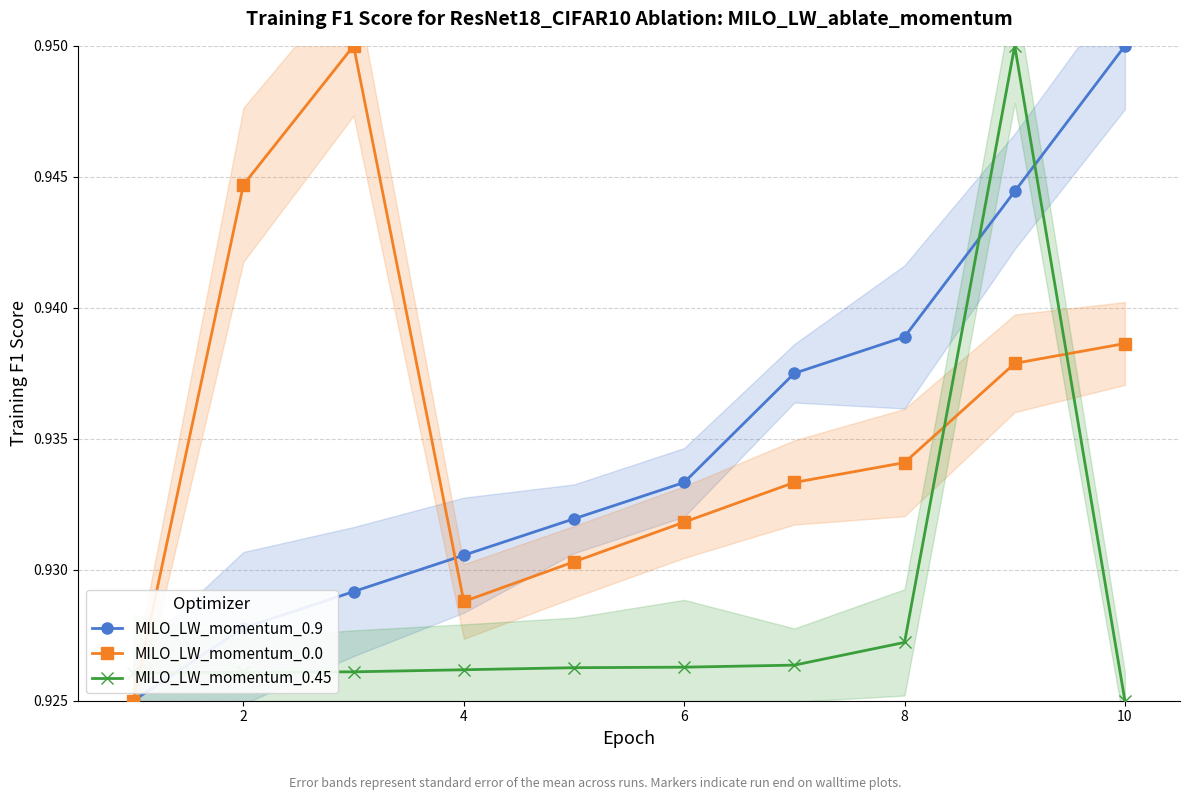

Count the MILO_LW_momentum_0.0 values in the range 0 to 1.

10